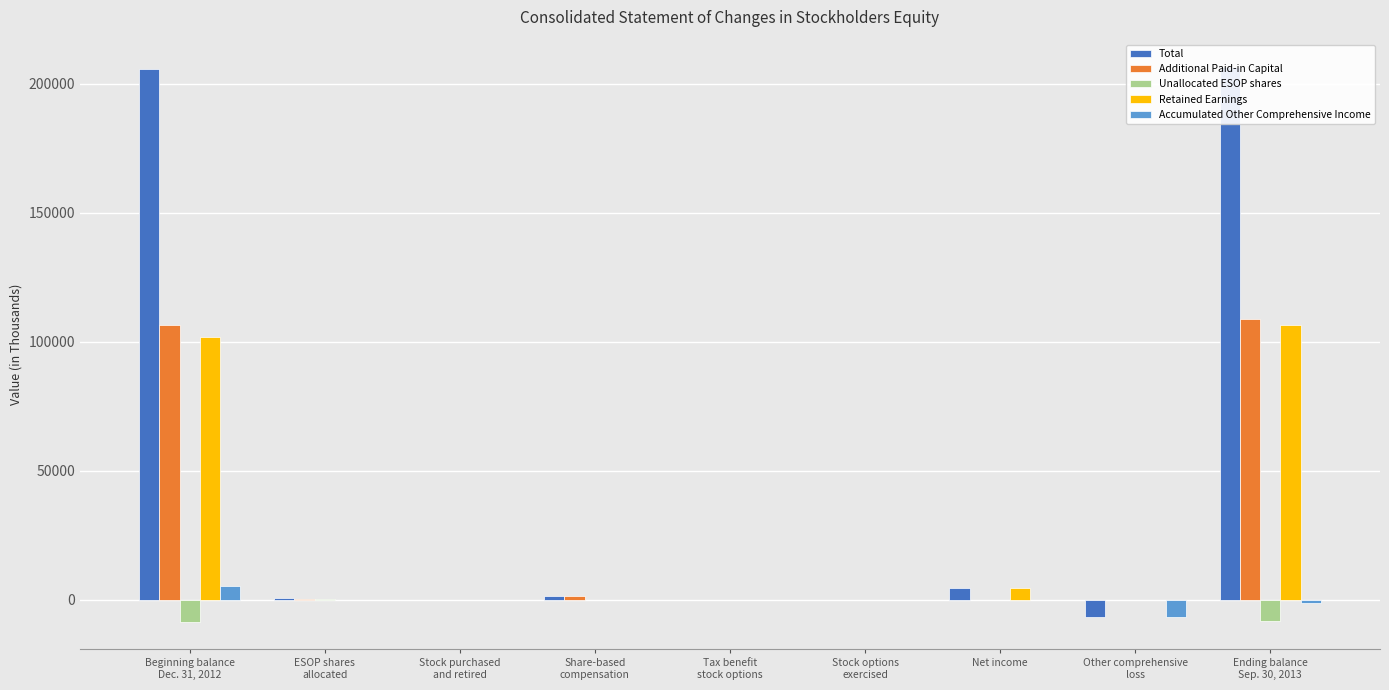

Are the bars grouped side by side (vs. stacked)?

Yes